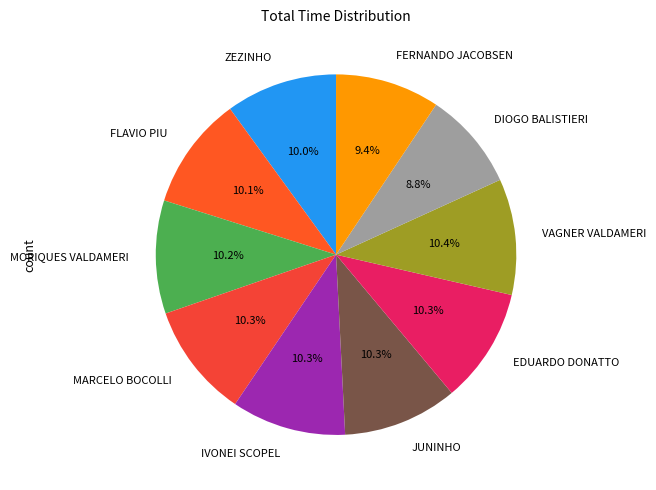

How much of the chart is everything except EDUARDO DONATTO?

89.7%